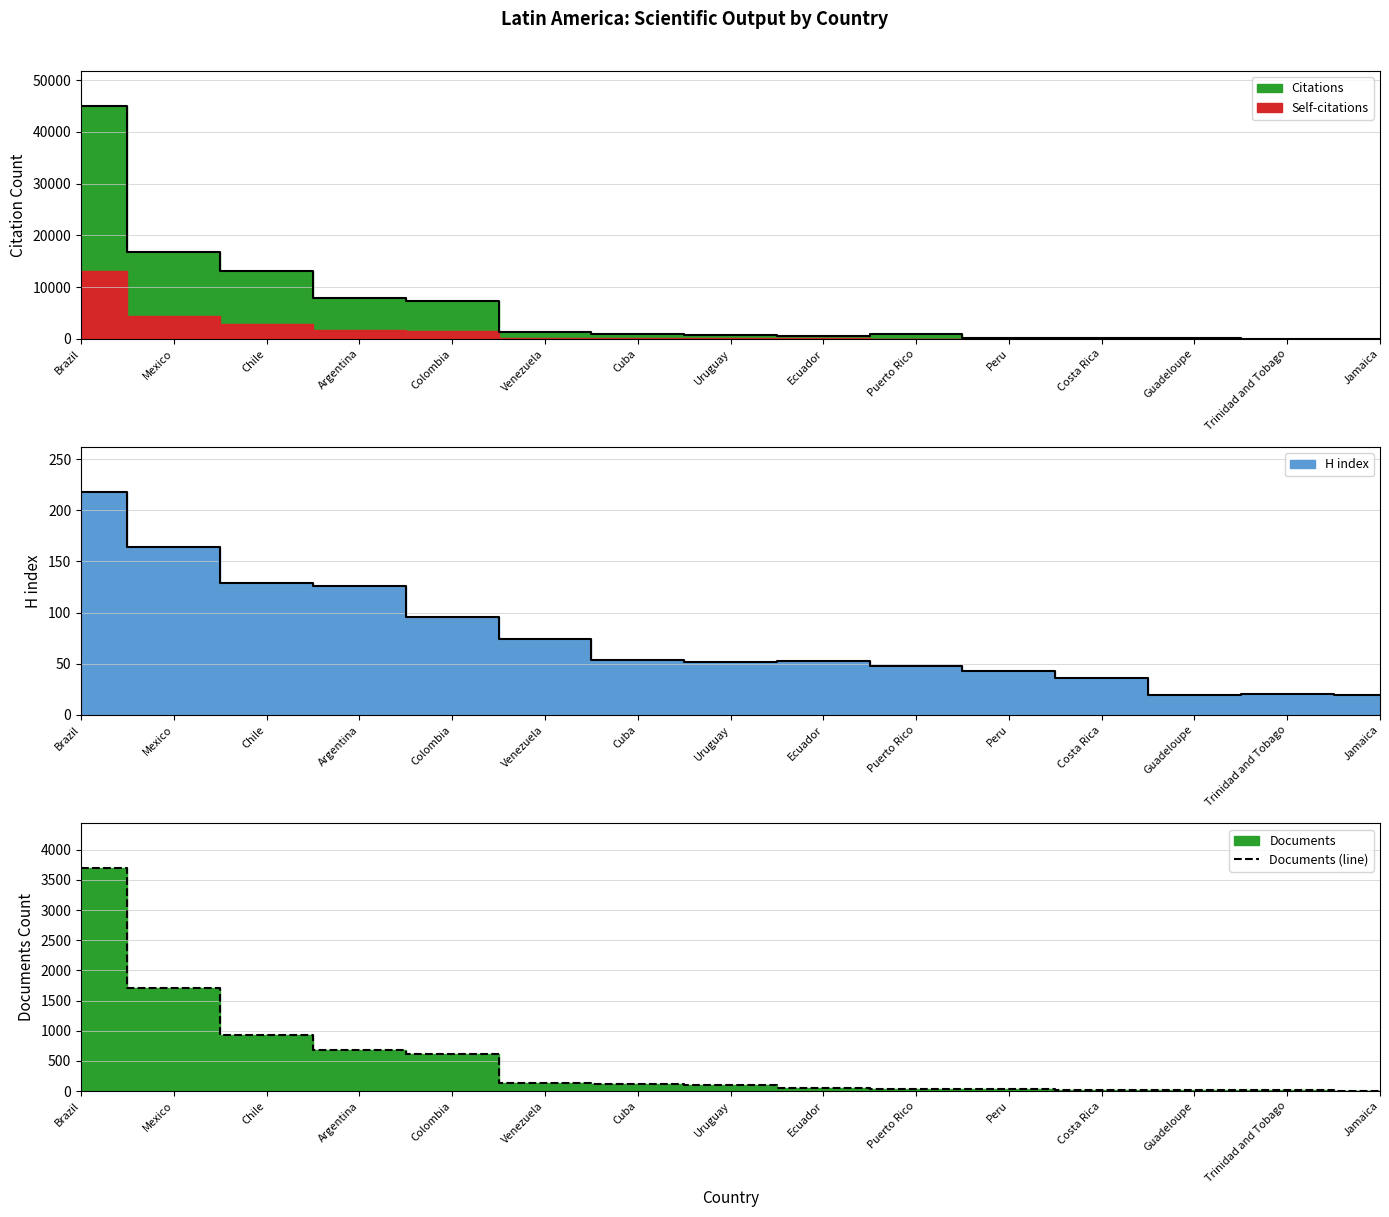

What is the highest value of the Documents (line) series?

3700